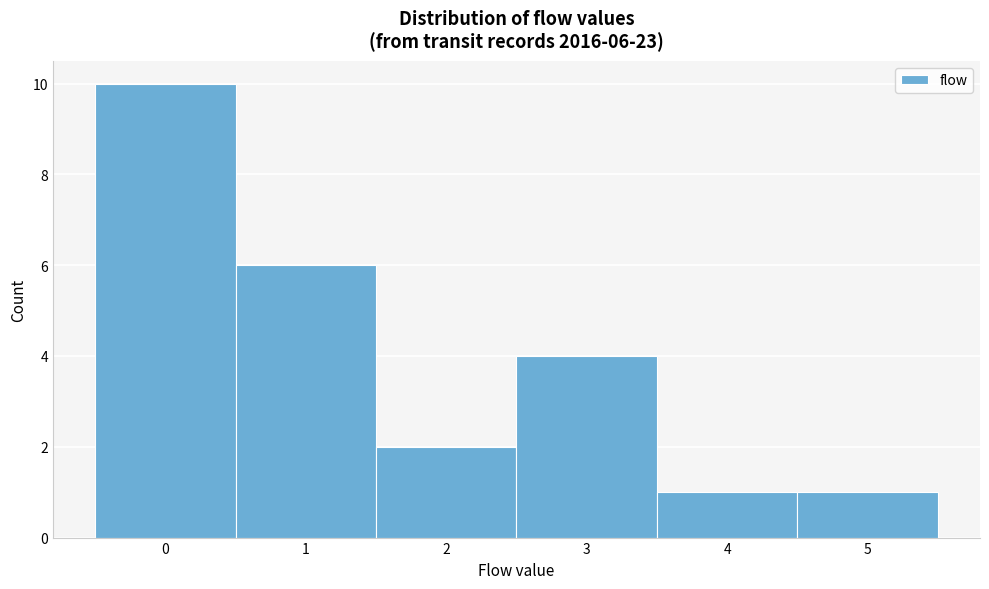

Which range on the x-axis has the tallest bar?

-0.5 to 0.5